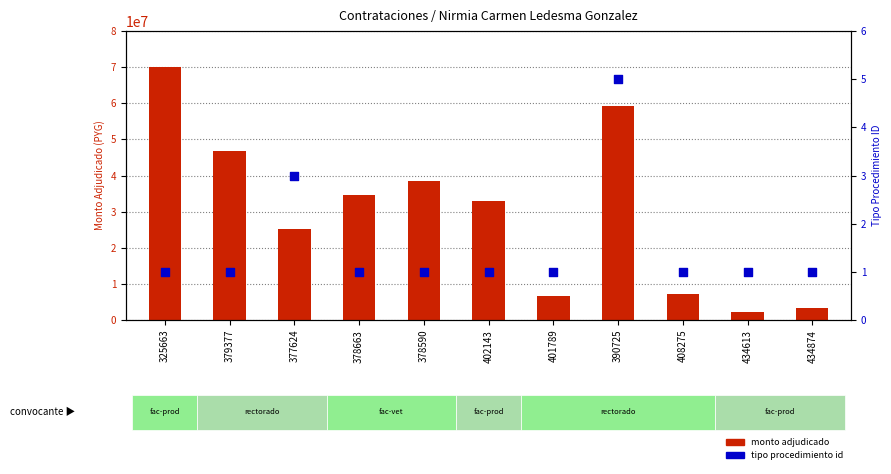

What are all the series names shown in the legend?

monto adjudicado, tipo procedimiento id